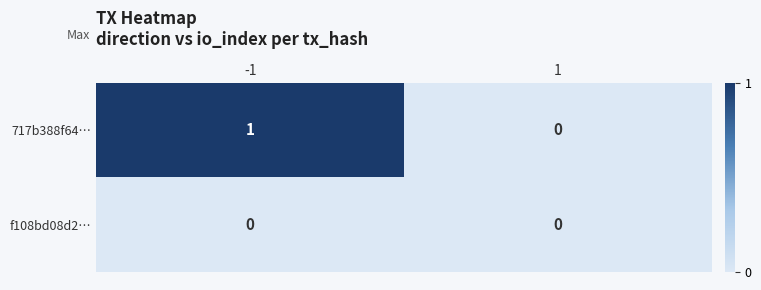

How many distinct data groups are displayed?

2